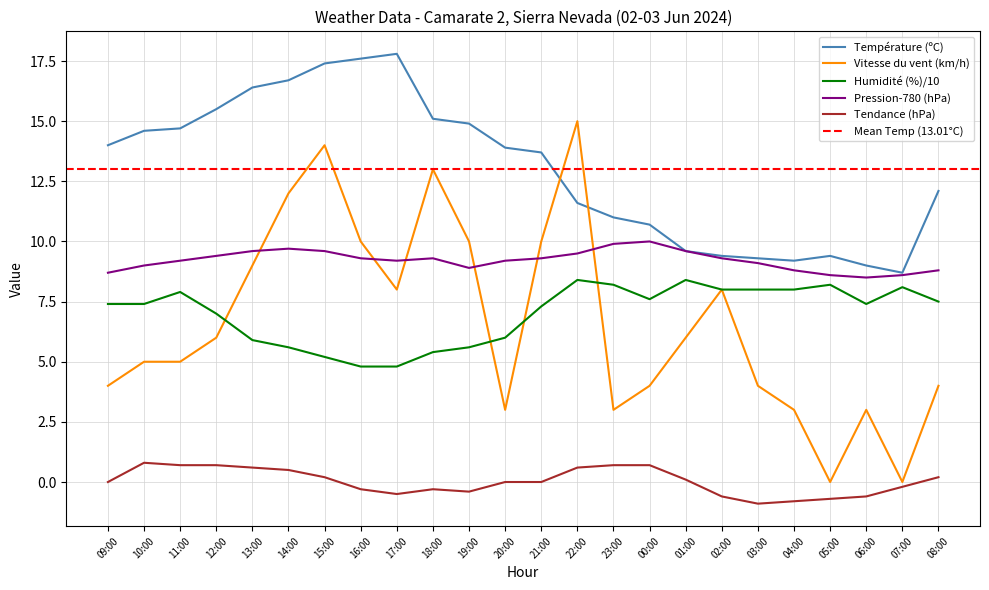

What is the spread (max minus min) of values at 03:00?

10.2